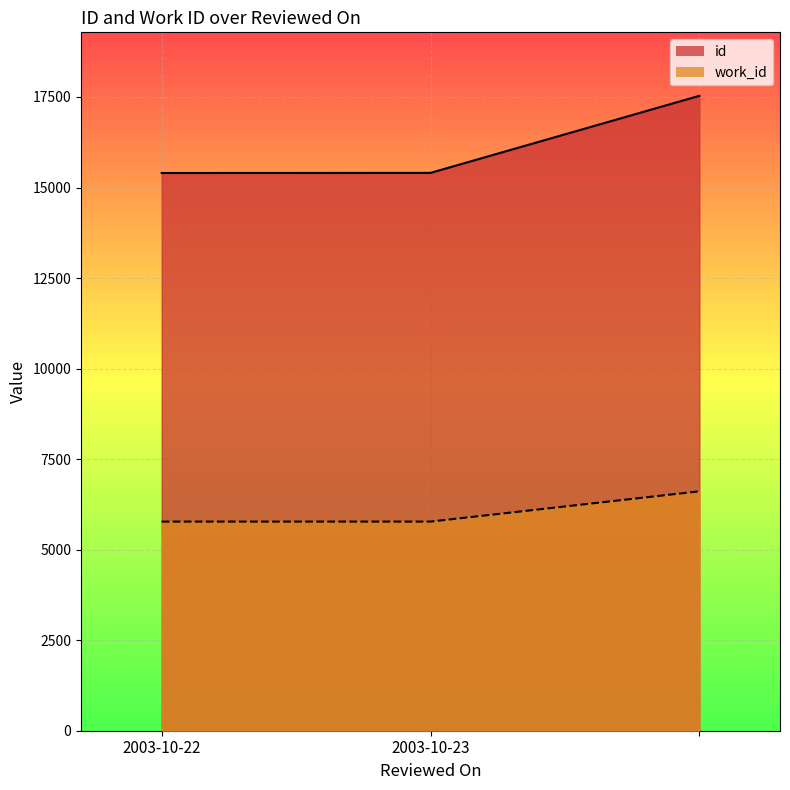

What is the sum of the id values at 2003-10-22 and ?

32933